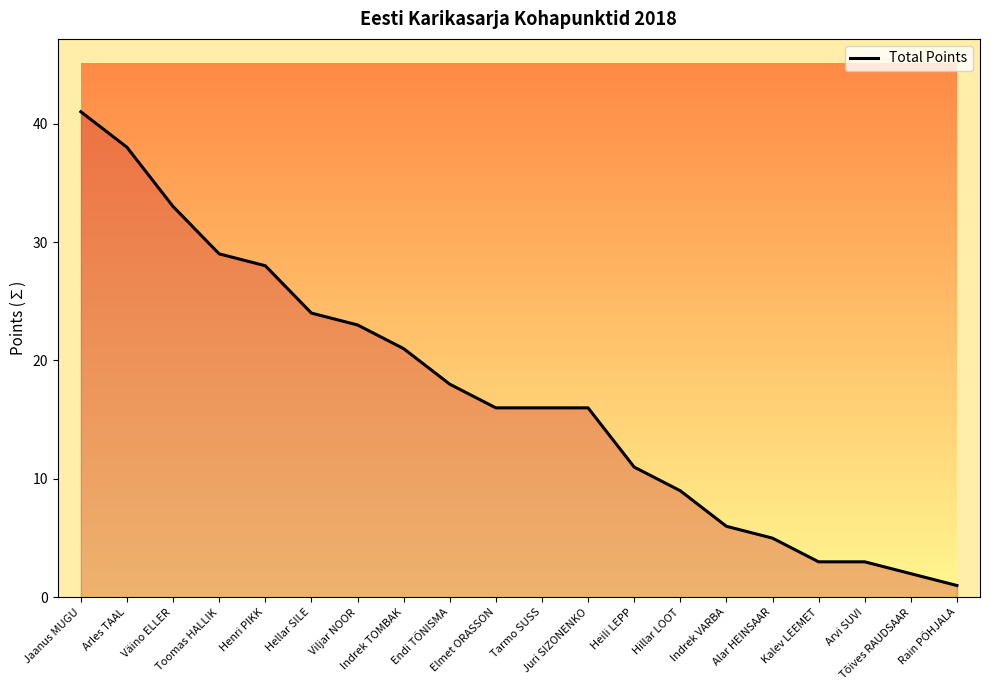

What is the minimum value shown in the chart?

1